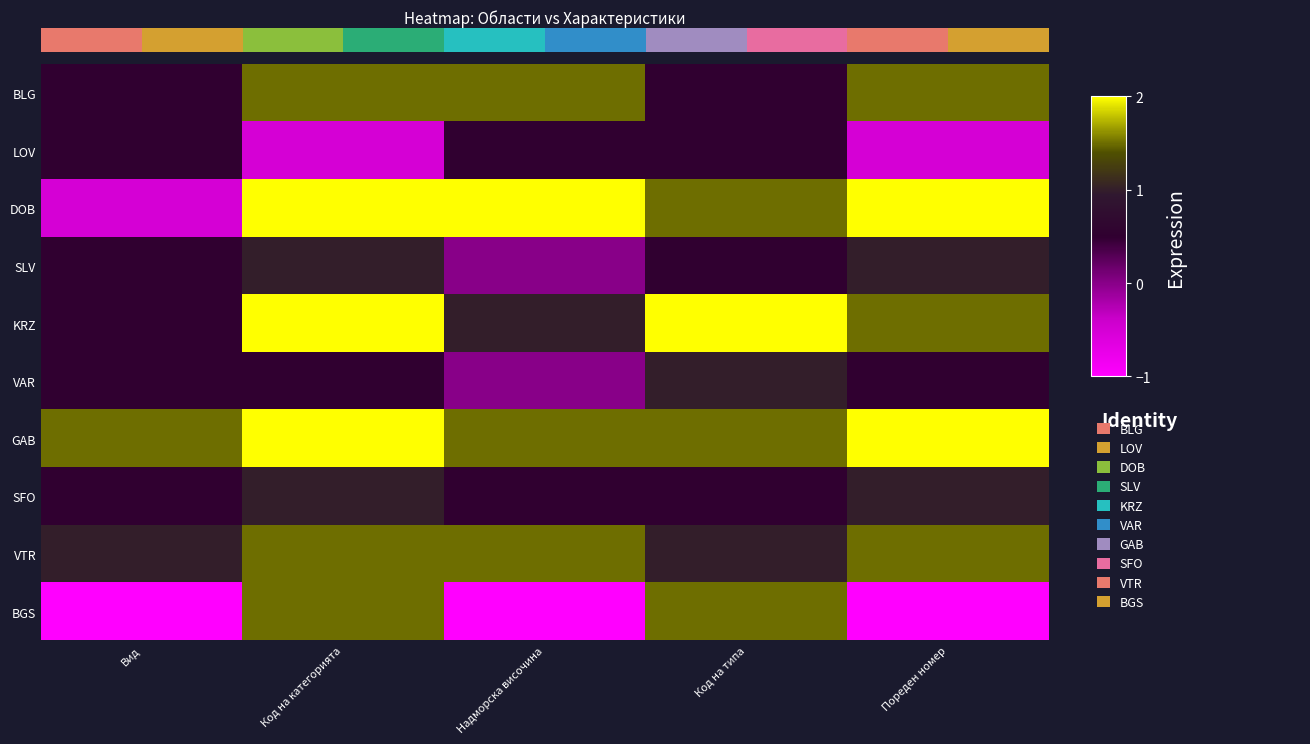

Which series has the largest range (max minus min)?

DOB